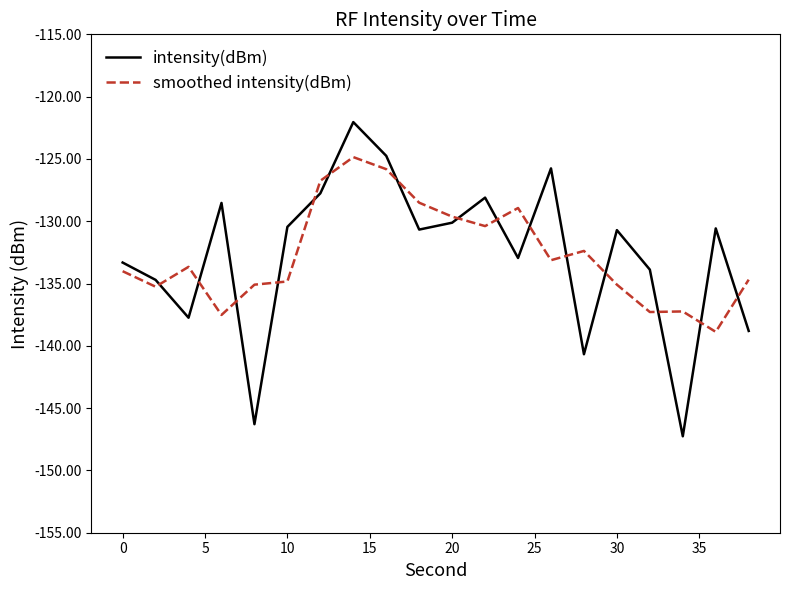

Which series has the largest range (max minus min)?

intensity(dBm)